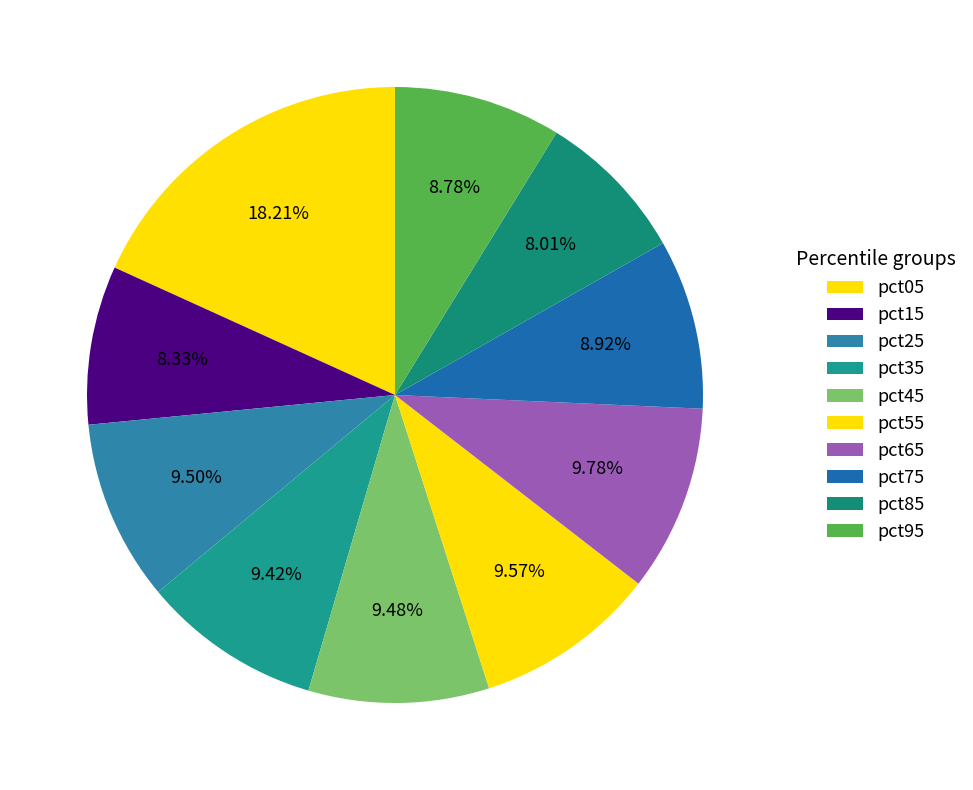

What percentage is the pct05 slice, to the nearest percent?

18%